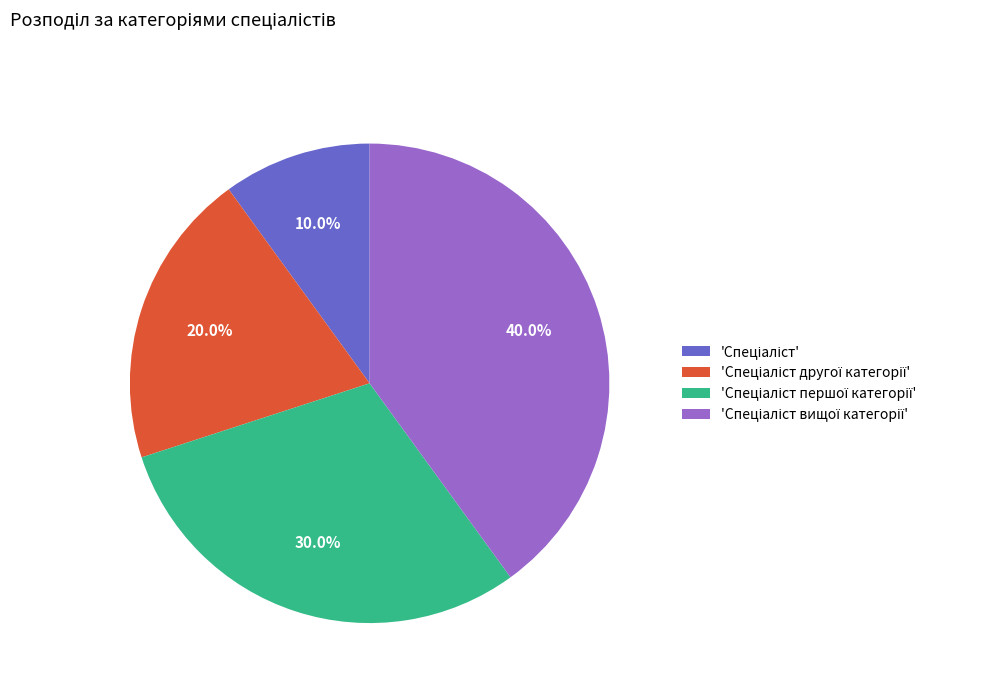

Does any single category account for the majority?

No